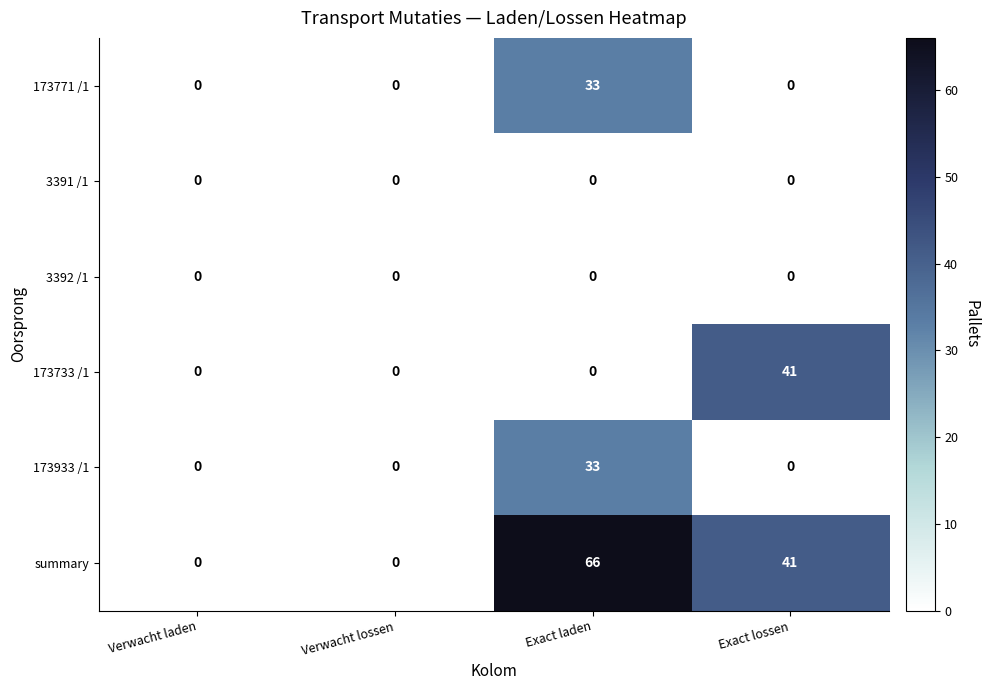

At which category is the sum across all series the highest?

Exact laden